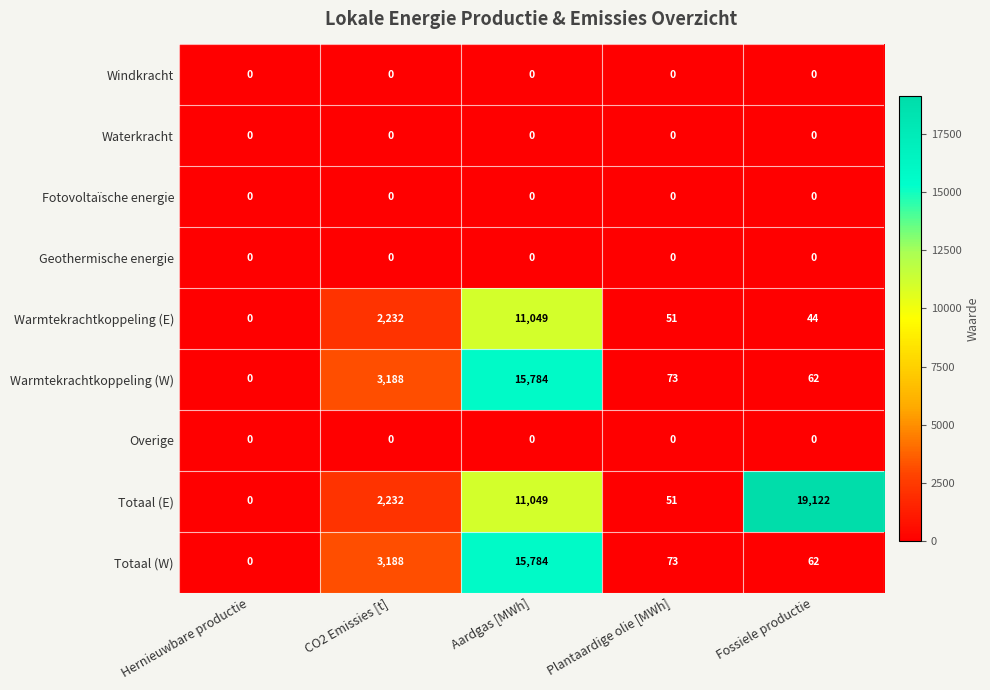

What is the difference between the maximum and minimum values in the Warmtekrachtkoppeling (W) series?

15784